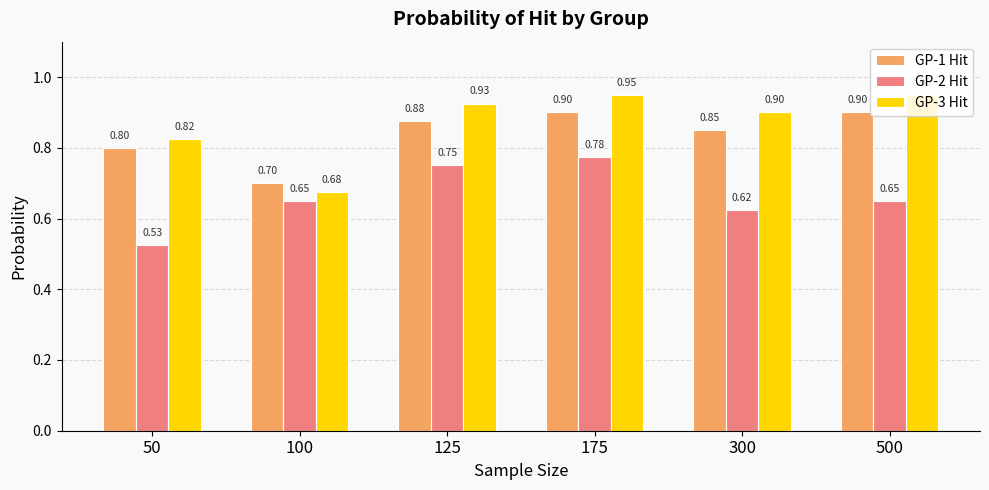

Where is GP-1 Hit nearest to the value 0?

100